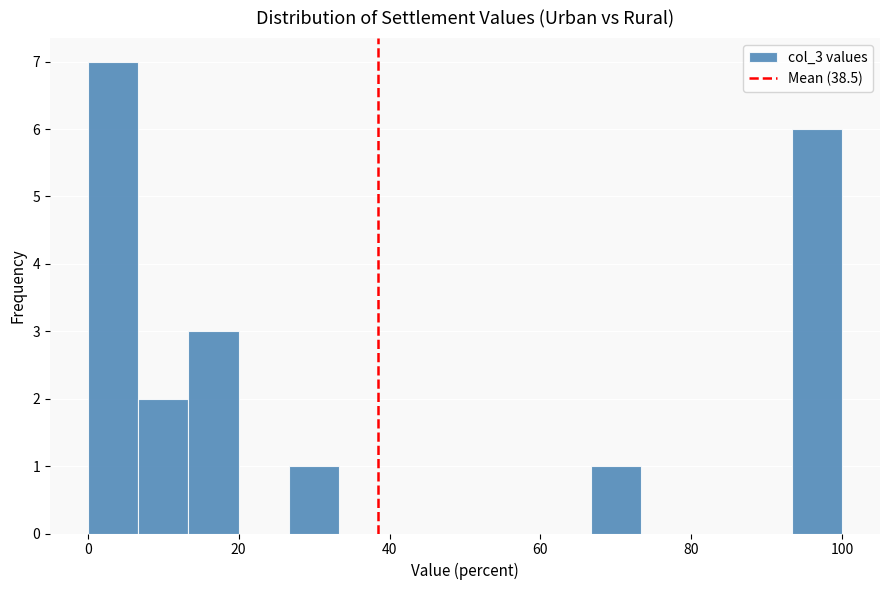

Around what value on the x-axis is the tallest bar? Give the approximate position of its centre, as read against the axis.

4